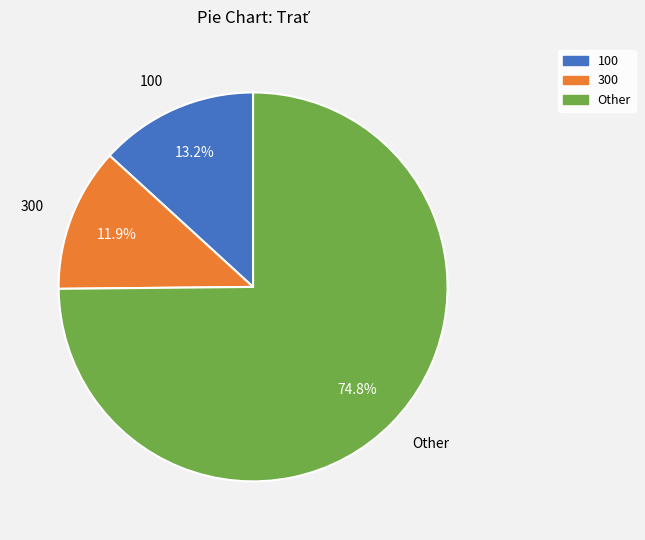

To the nearest percent, what is the difference between the 100 and Other slice percentages?

62%